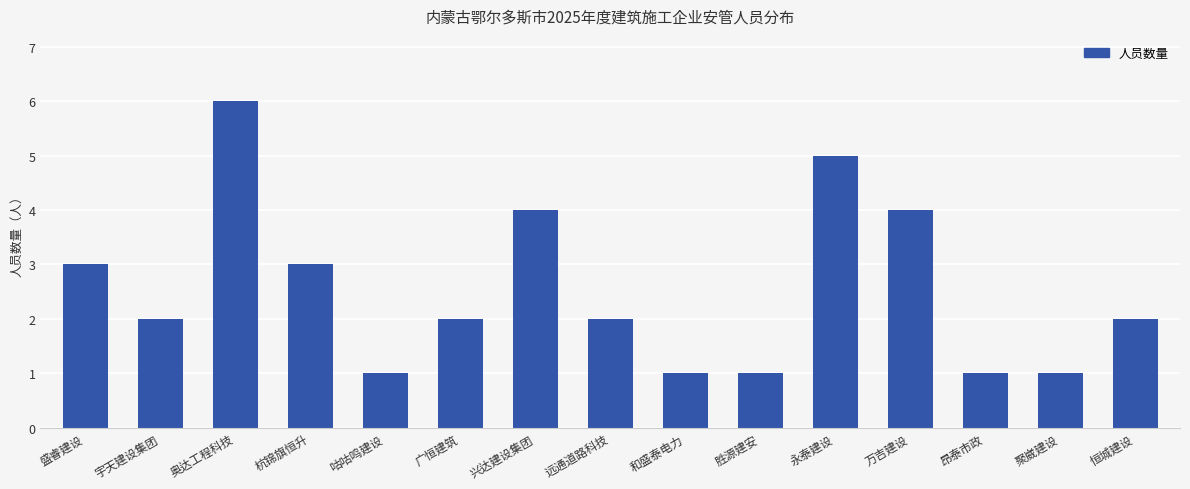

What is the smallest value displayed?

1